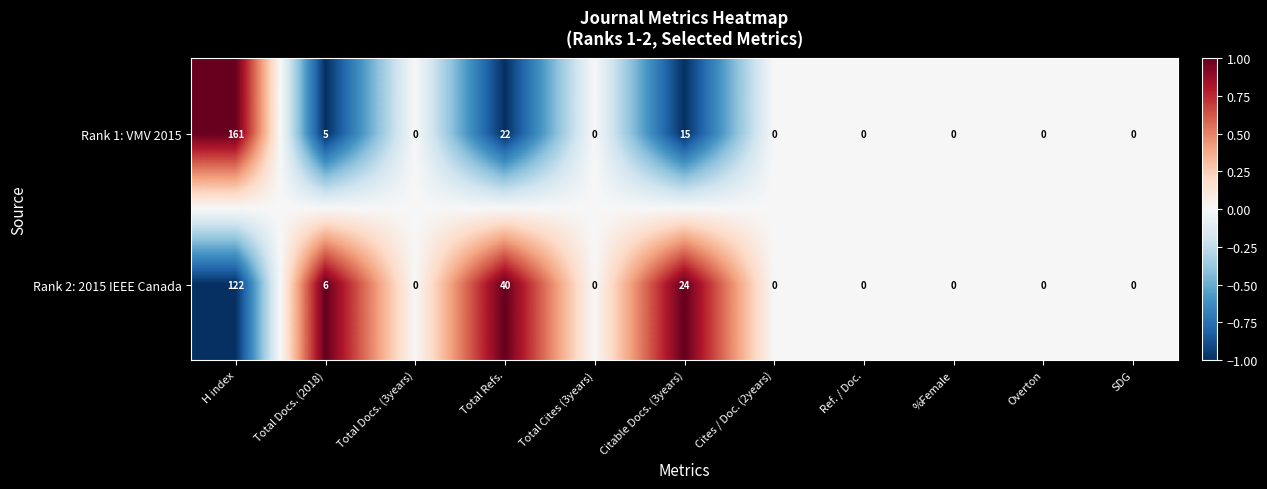

Reading left to right, what are all the values shown in this chart?

Rank 1: VMV 2015: H index=161	Total Docs. (2018)=5	Total Docs. (3years)=0	Total Refs.=22	Total Cites (3years)=0	Citable Docs. (3years)=15	Cites / Doc. (2years)=0	Ref. / Doc.=0	%Female=0	Overton=0	SDG=0
Rank 2: 2015 IEEE Canada: H index=122	Total Docs. (2018)=6	Total Docs. (3years)=0	Total Refs.=40	Total Cites (3years)=0	Citable Docs. (3years)=24	Cites / Doc. (2years)=0	Ref. / Doc.=0	%Female=0	Overton=0	SDG=0